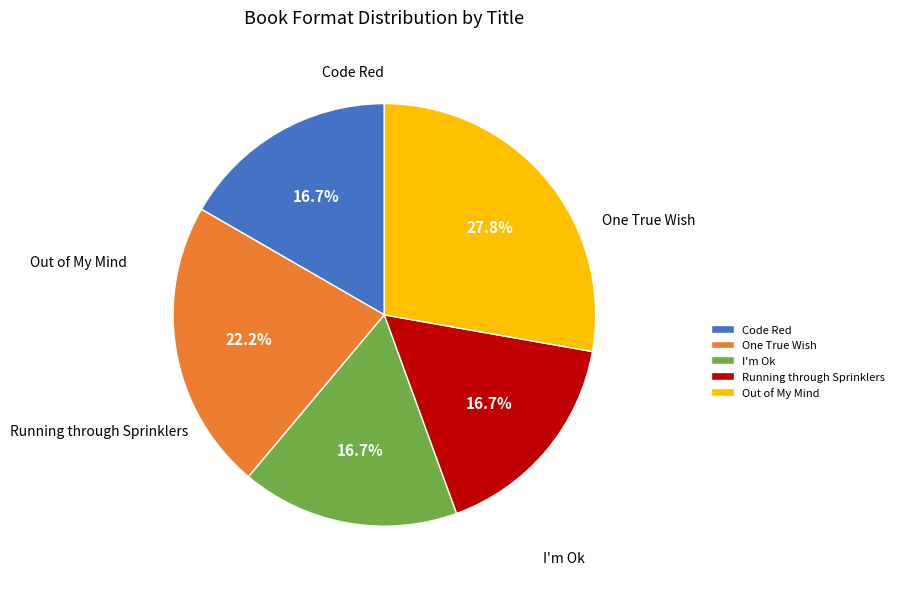

To the nearest percent, what portion does Out of My Mind represent?

28%